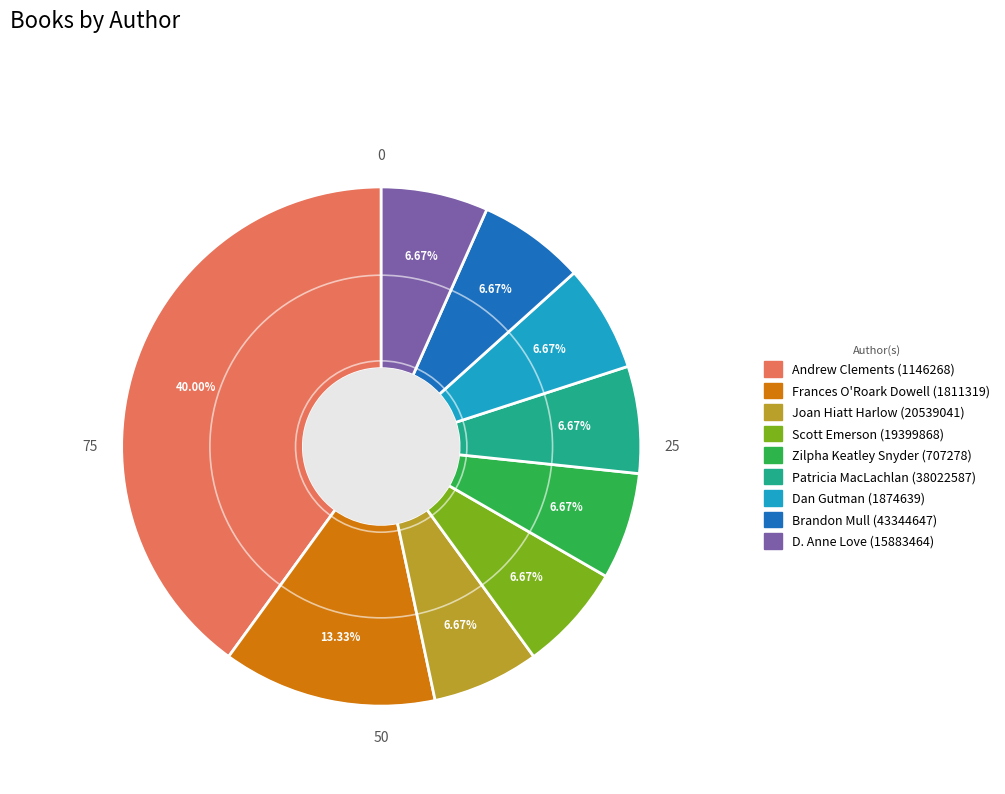

True or false: Scott Emerson (19399868) accounts for 15% of the total.

False